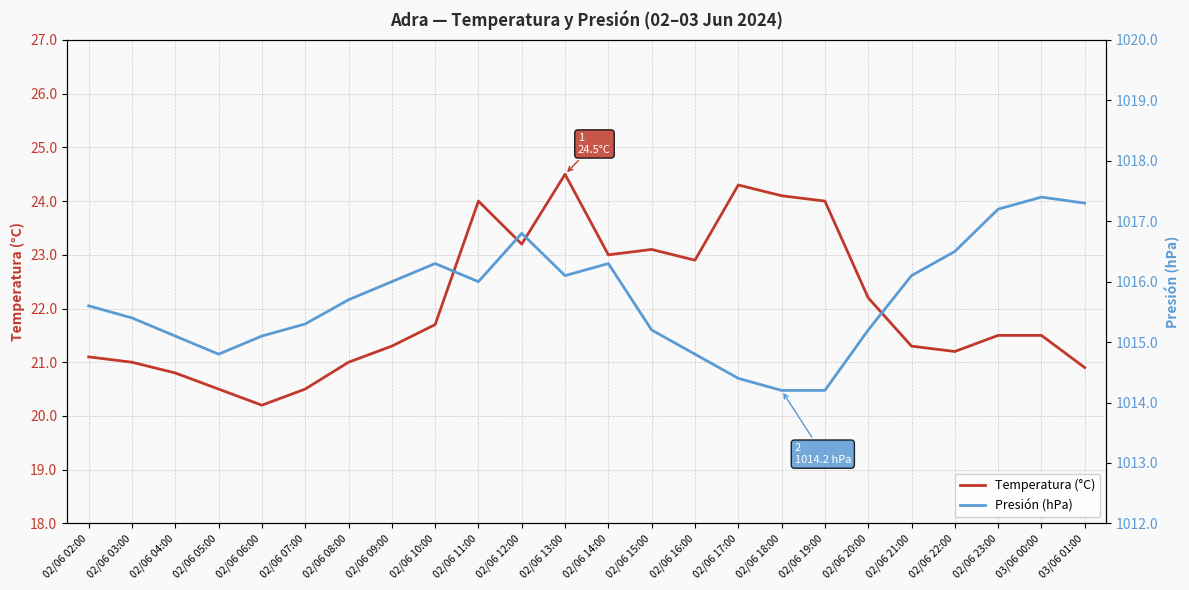

Between 02/06 22:00 and 02/06 14:00, which is larger?

02/06 14:00